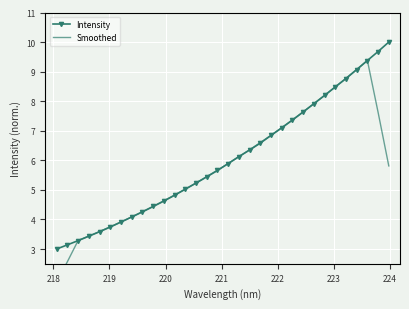

Count the number of data series in this chart.

2